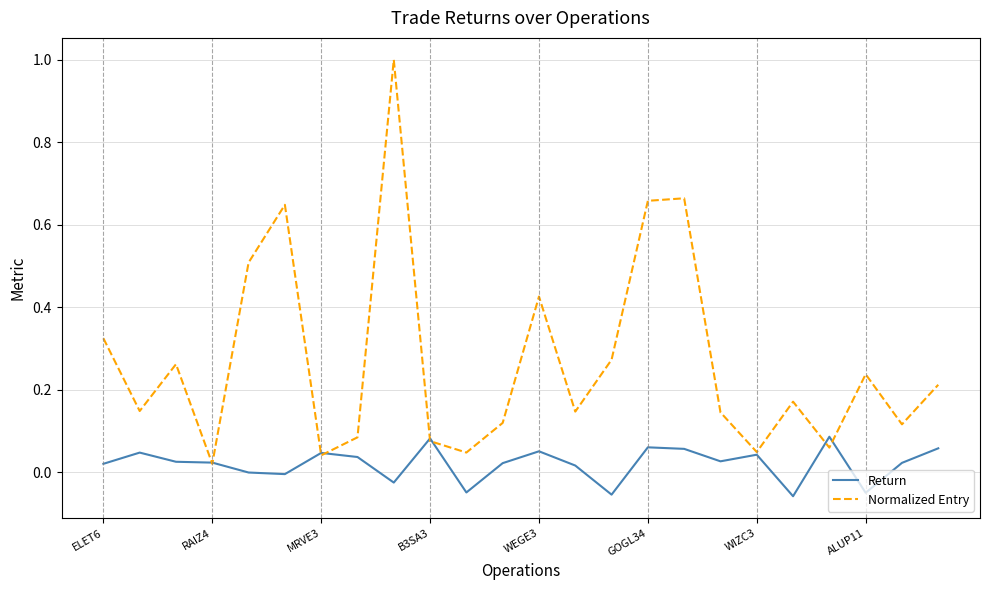

What is the maximum value shown in the chart?

1.0